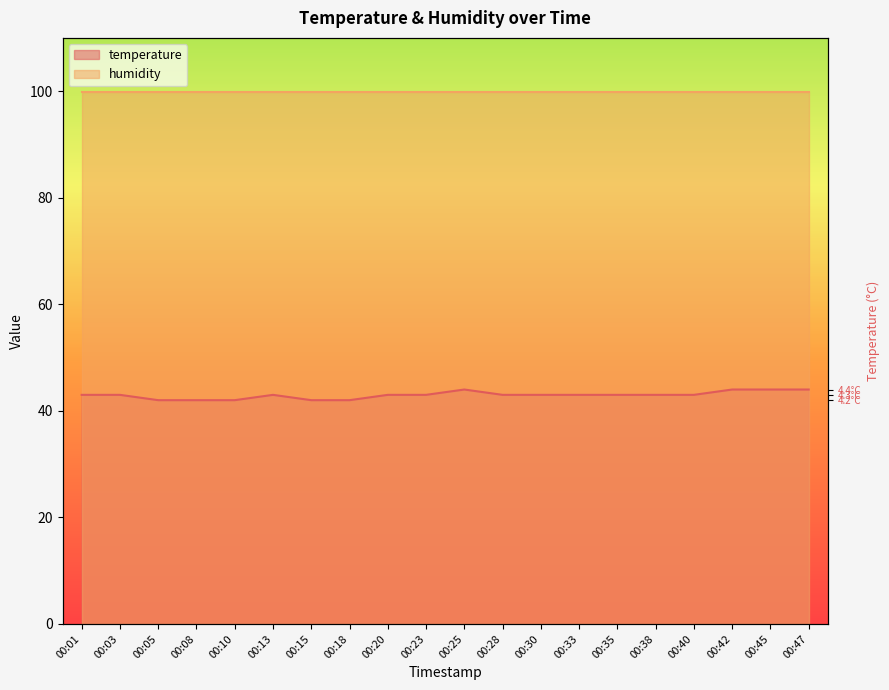

Reading left to right, what are all the values shown in this chart?

00:01=43	00:03=43	00:05=42	00:08=42	00:10=42	00:13=43	00:15=42	00:18=42	00:20=43	00:23=43	00:25=44	00:28=43	00:30=43	00:33=43	00:35=43	00:38=43	00:40=43	00:42=44	00:45=44	00:47=44